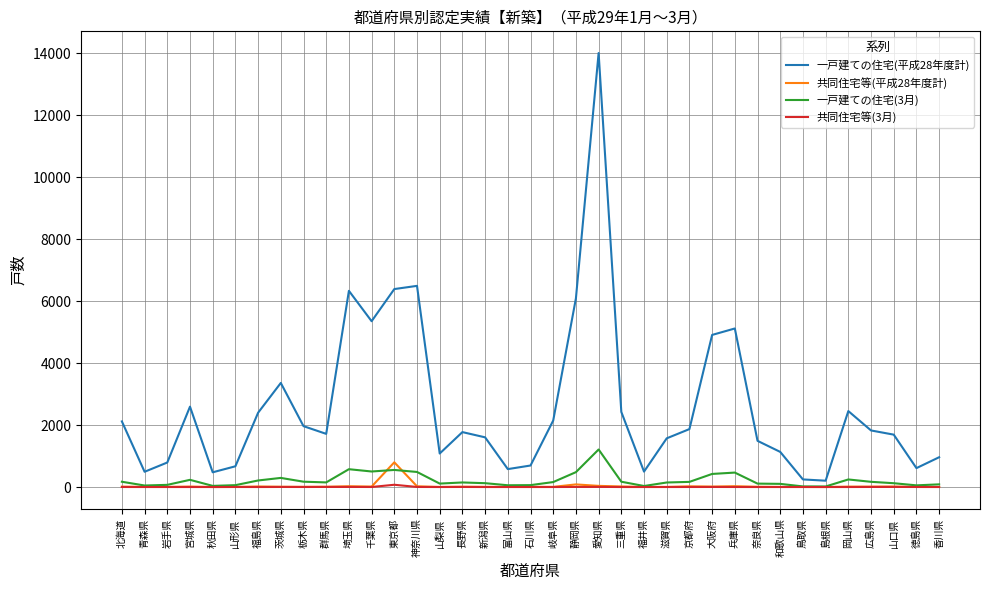

Which category has the highest value across all series?

愛知県